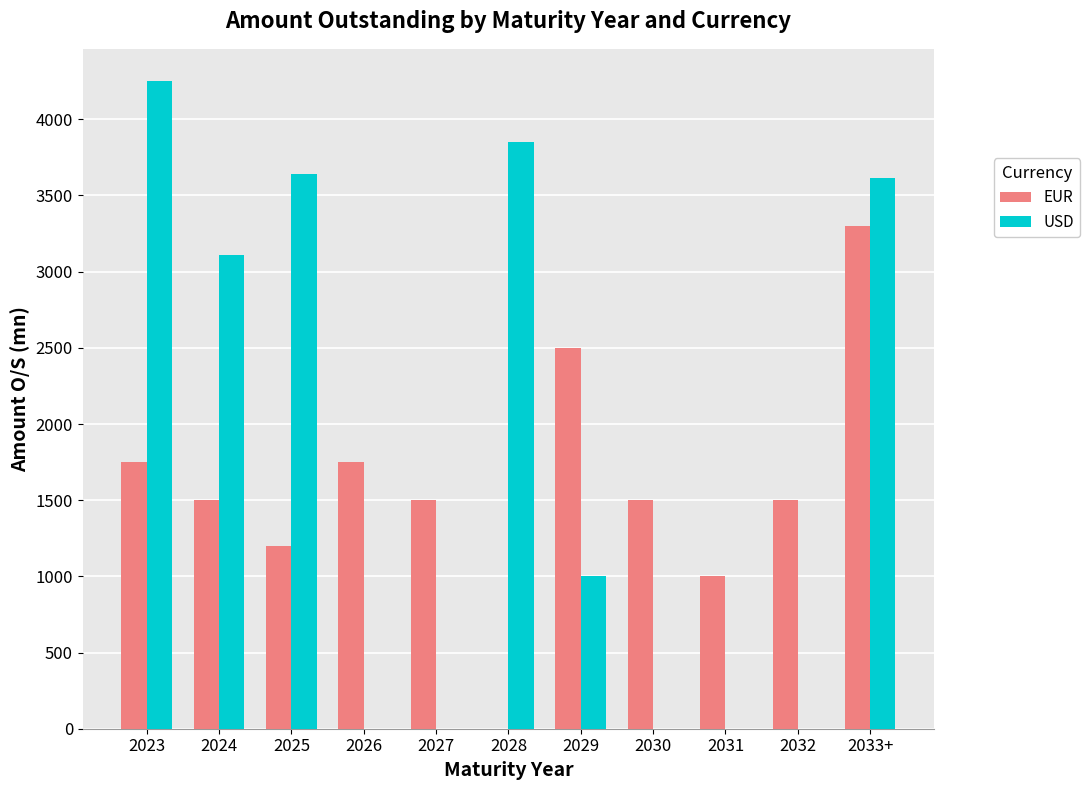

How many groups of bars are there?

11